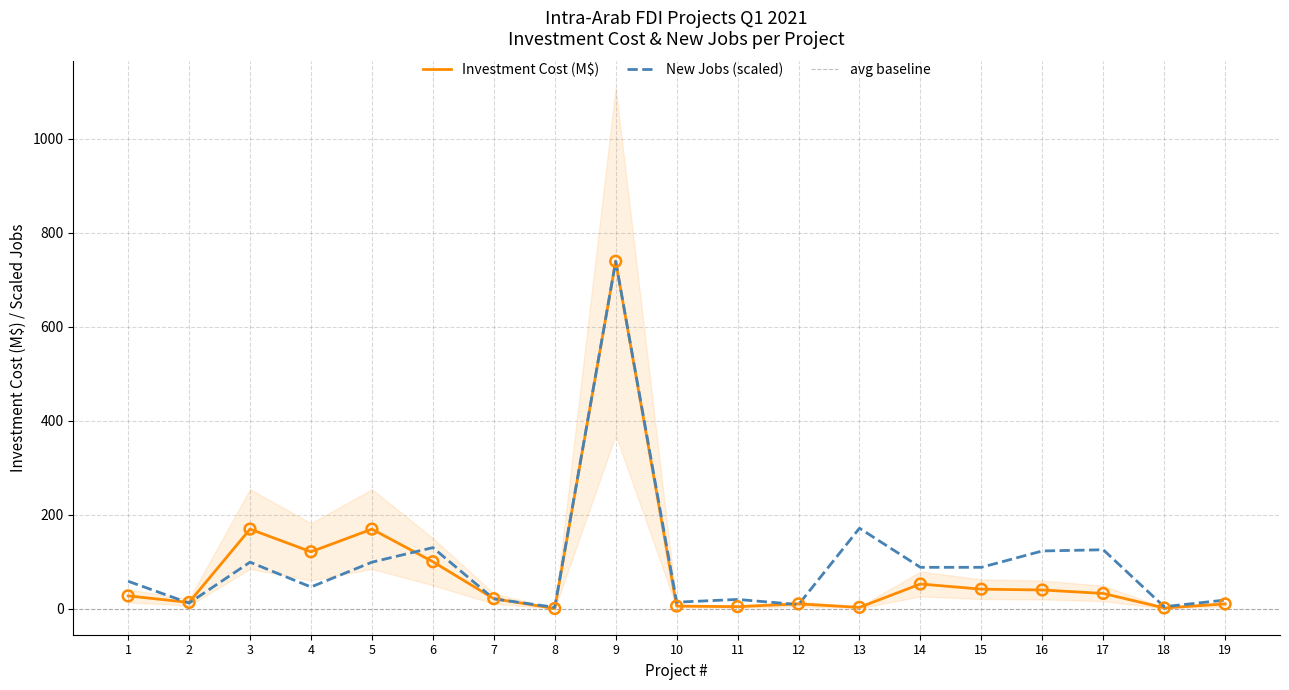

What is the maximum value for Investment Cost (M$)?

739.0